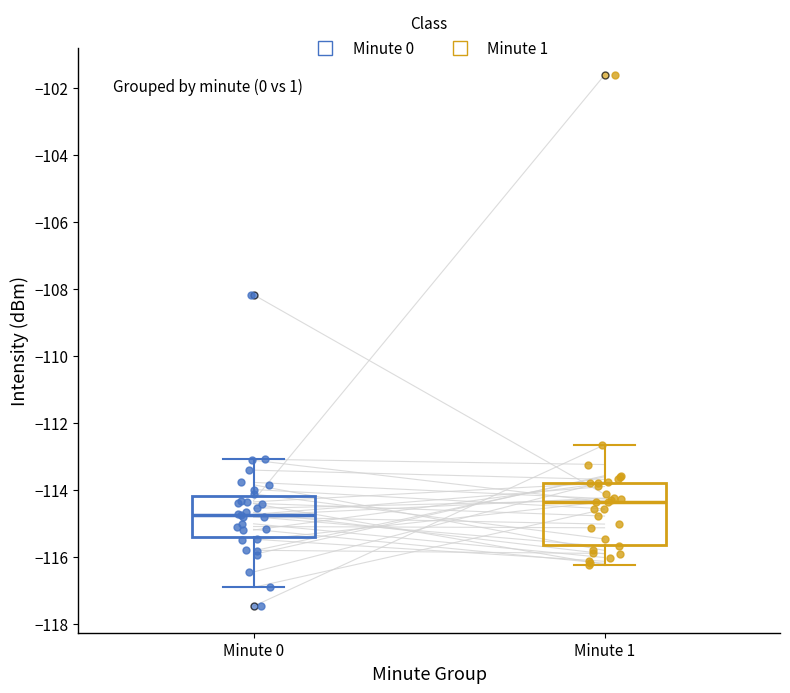

Reading left to right, read every box against the y-axis: the position of its median line, the range the box covers, and the ends of its whiskers. The values are not printed on the chart, so give them approximately, as read against the axis.

Minute 0: median -114.8, box -115.4 to -114.2, whiskers -117.0 to -113.0
Minute 1: median -114.4, box -115.6 to -113.8, whiskers -116.2 to -112.6